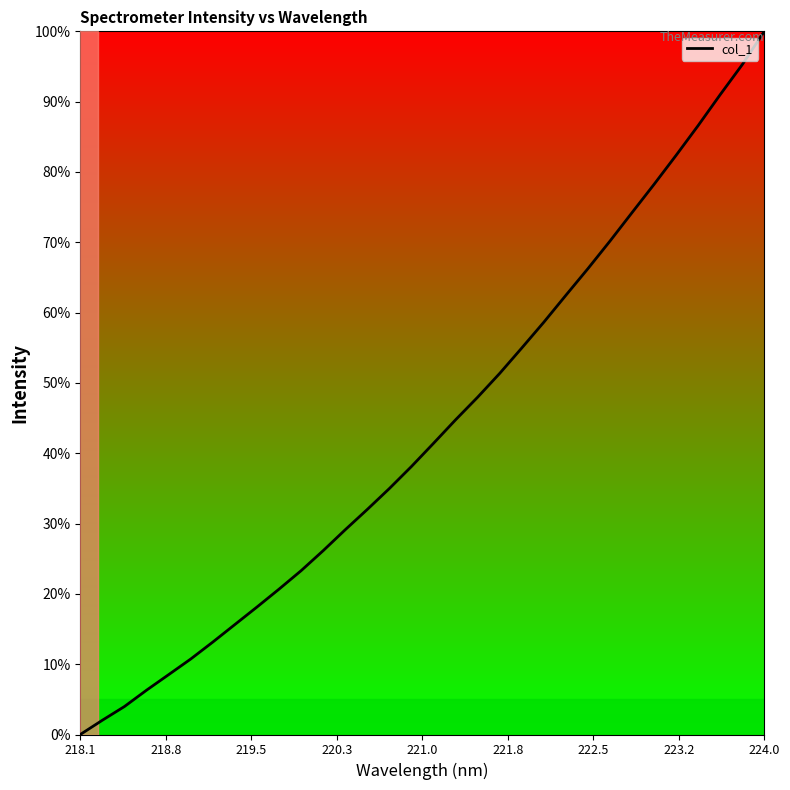

Which category has the highest value across all series?

224.0